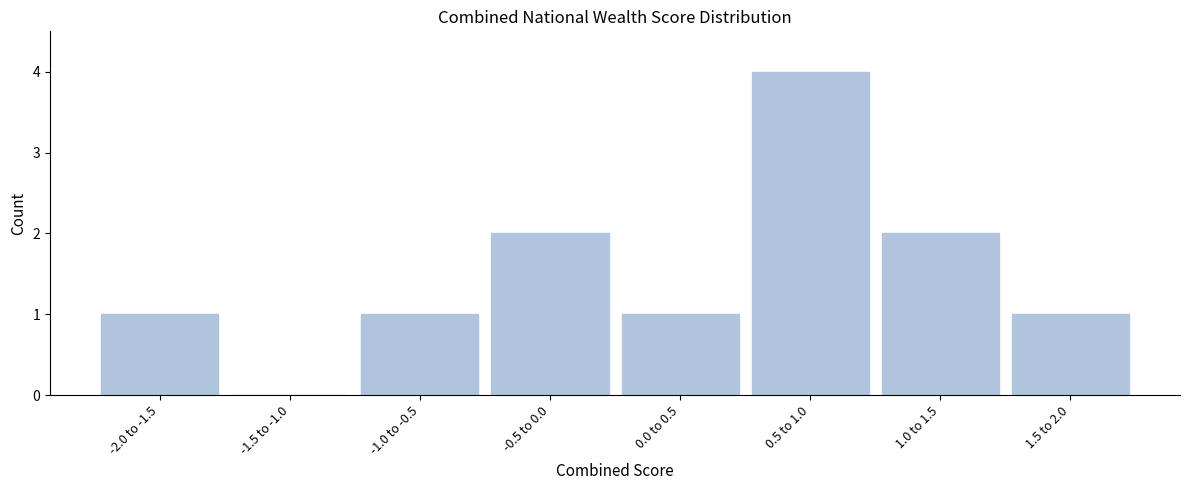

Reading left to right, transcribe all the data shown in this chart.

-2.0 to -1.5=1	-1.5 to -1.0=0	-1.0 to -0.5=1	-0.5 to 0.0=2	0.0 to 0.5=1	0.5 to 1.0=4	1.0 to 1.5=2	1.5 to 2.0=1